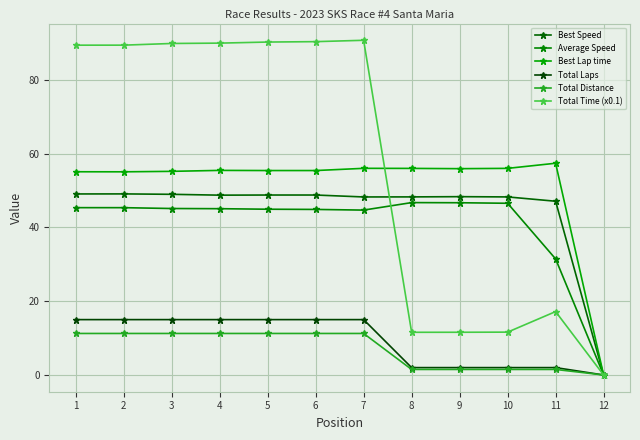

True or false: Total Laps has a value of -5.5 at 12.

False